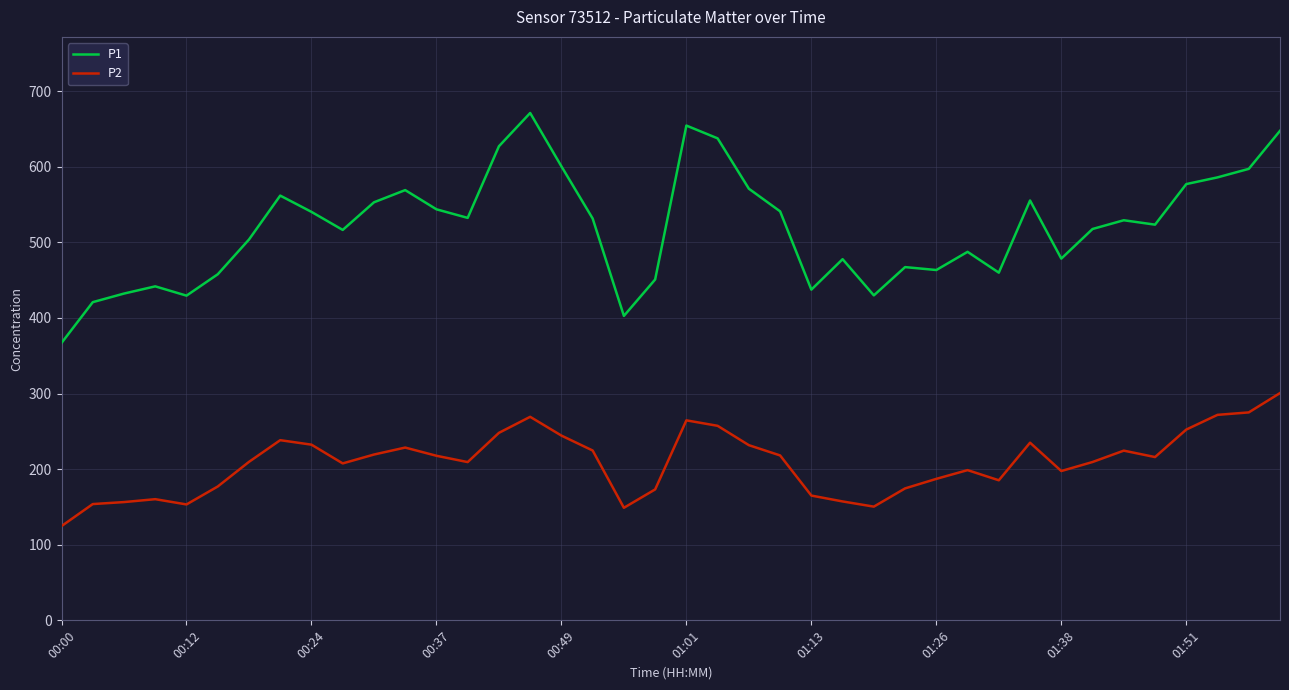

True or false: P2 and P1 cross at least once.

False